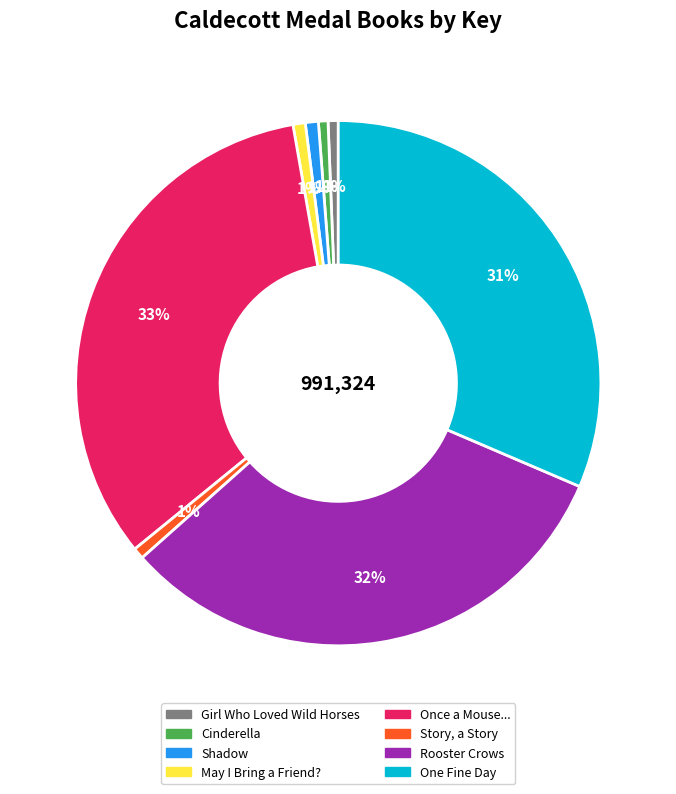

Which category has the biggest portion of the pie?

Once a Mouse...